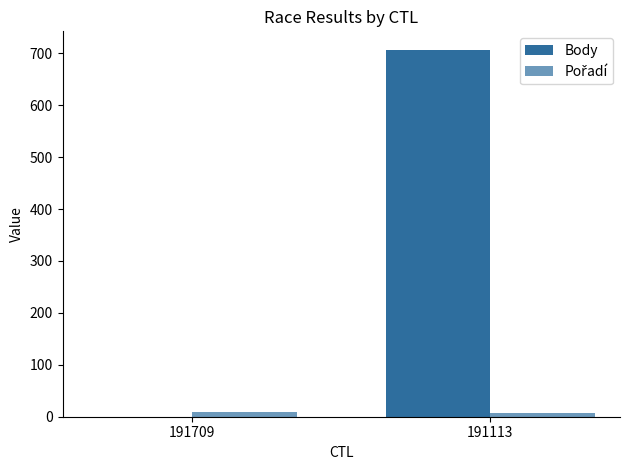

How many distinct data groups are displayed?

2